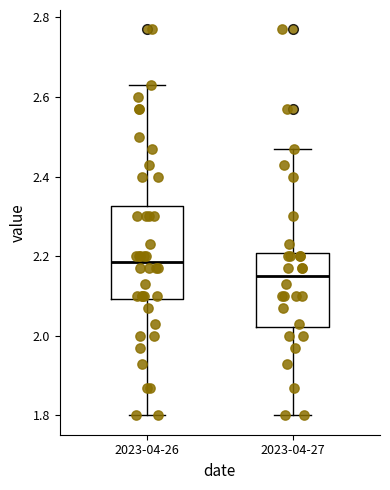

Which box's median line is the lowest?

2023-04-27